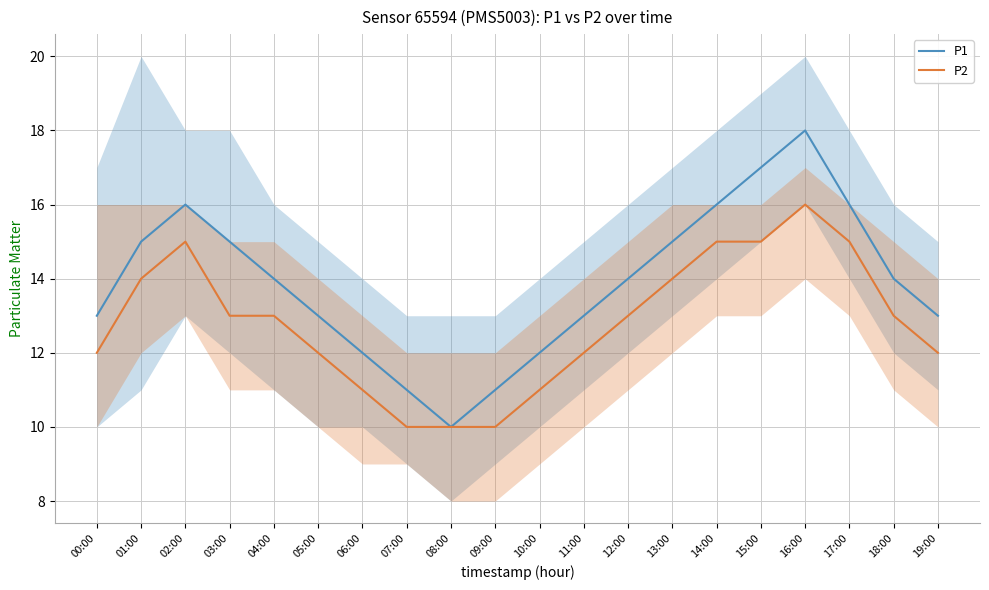

The value of P2 at 08:00 is 10. True or false?

True